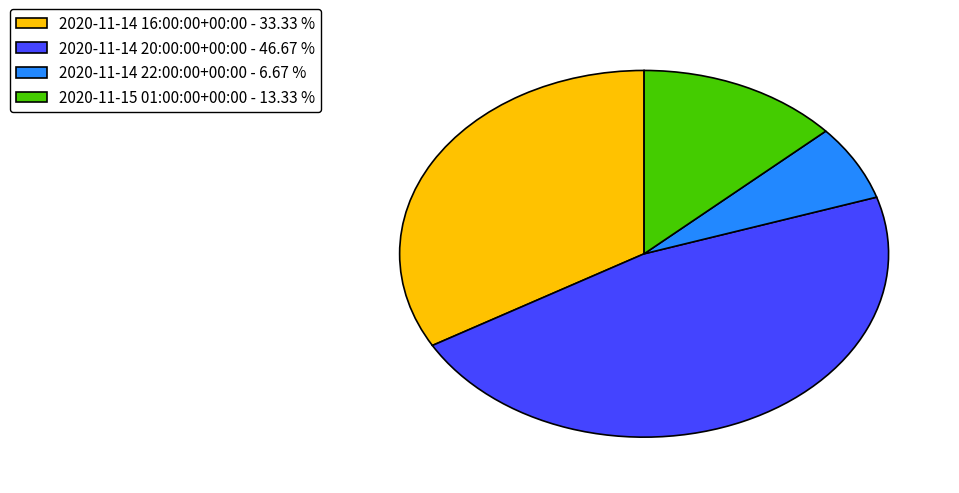

Combined, do 2020-11-14 22:00:00+00:00 - 6.67 % and 2020-11-14 16:00:00+00:00 - 33.33 % account for over 50%?

No